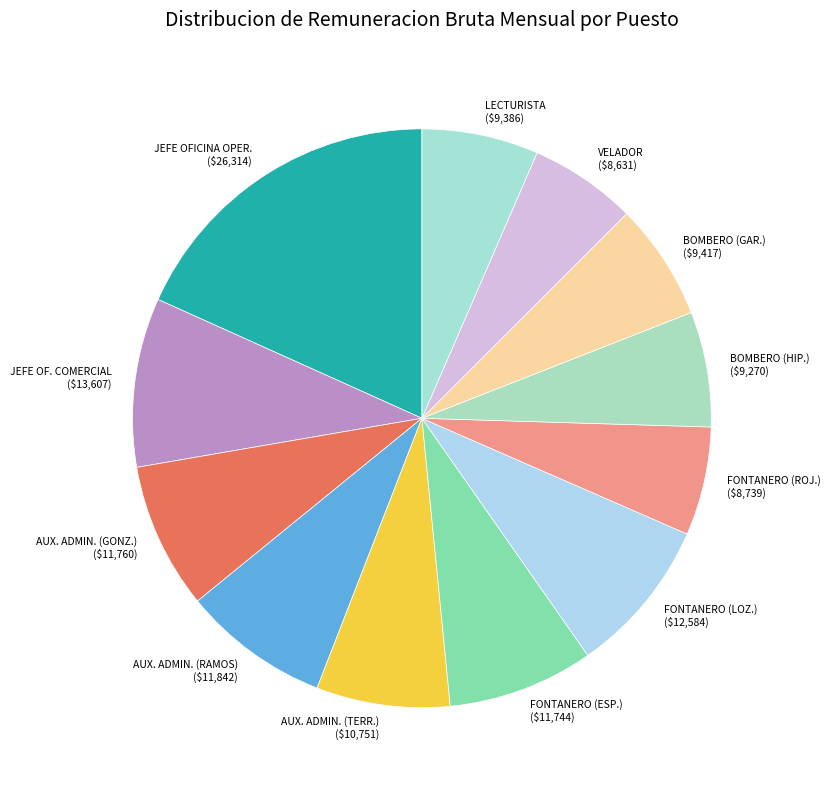

Which category has the biggest portion of the pie?

JEFE OFICINA OPER.